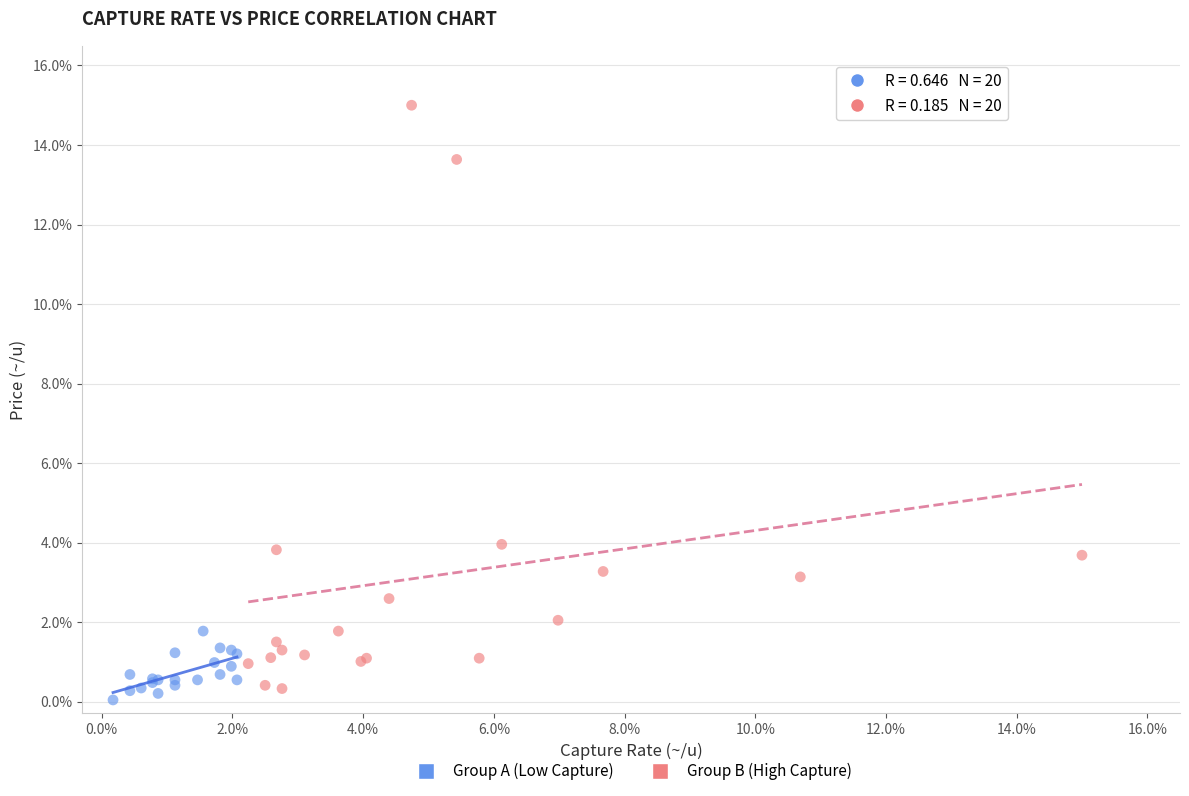

Which series has the widest spread of Y values?

Group B (High Capture)